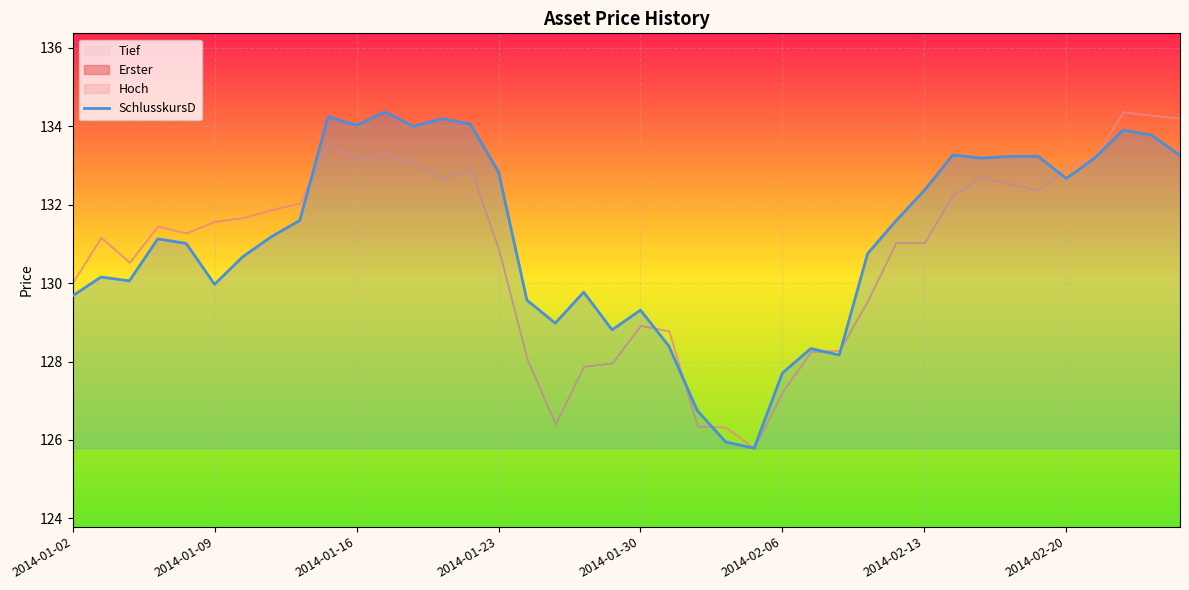

True or false: SchlusskursD has a value of 205.7 at 2014-01-23.

False